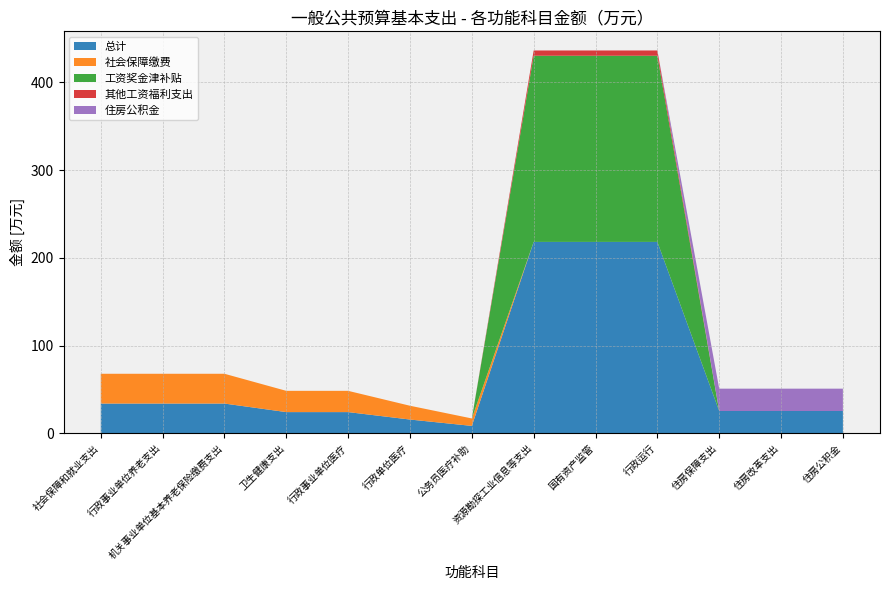

Reading left to right, extract all data points from this chart.

总计: 社会保障和就业支出=34.0	行政事业单位养老支出=34.0	机关事业单位基本养老保险缴费支出=34.0	卫生健康支出=24.2	行政事业单位医疗=24.2	行政单位医疗=15.7	公务员医疗补助=8.5	资源勘探工业信息等支出=218.2	国有资产监管=218.2	行政运行=218.2	住房保障支出=25.5	住房改革支出=25.5	住房公积金=25.5
社会保障缴费: 社会保障和就业支出=34.0	行政事业单位养老支出=34.0	机关事业单位基本养老保险缴费支出=34.0	卫生健康支出=24.2	行政事业单位医疗=24.2	行政单位医疗=15.7	公务员医疗补助=8.5	资源勘探工业信息等支出=0.0	国有资产监管=0.0	行政运行=0.0	住房保障支出=0.0	住房改革支出=0.0	住房公积金=0.0
工资奖金津补贴: 社会保障和就业支出=0.0	行政事业单位养老支出=0.0	机关事业单位基本养老保险缴费支出=0.0	卫生健康支出=0.0	行政事业单位医疗=0.0	行政单位医疗=0.0	公务员医疗补助=0.0	资源勘探工业信息等支出=212.2	国有资产监管=212.2	行政运行=212.2	住房保障支出=0.0	住房改革支出=0.0	住房公积金=0.0
其他工资福利支出: 社会保障和就业支出=0.0	行政事业单位养老支出=0.0	机关事业单位基本养老保险缴费支出=0.0	卫生健康支出=0.0	行政事业单位医疗=0.0	行政单位医疗=0.0	公务员医疗补助=0.0	资源勘探工业信息等支出=6.0	国有资产监管=6.0	行政运行=6.0	住房保障支出=0.0	住房改革支出=0.0	住房公积金=0.0
住房公积金: 社会保障和就业支出=0.0	行政事业单位养老支出=0.0	机关事业单位基本养老保险缴费支出=0.0	卫生健康支出=0.0	行政事业单位医疗=0.0	行政单位医疗=0.0	公务员医疗补助=0.0	资源勘探工业信息等支出=0.0	国有资产监管=0.0	行政运行=0.0	住房保障支出=25.5	住房改革支出=25.5	住房公积金=25.5